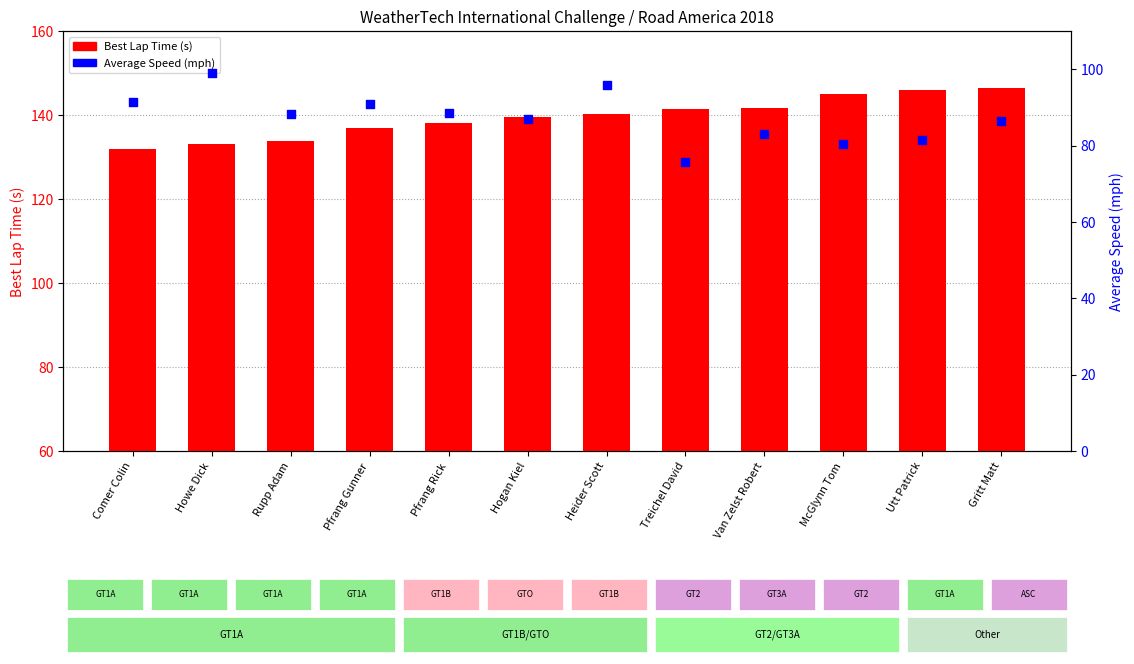

Which series reaches the maximum Y coordinate?

Best Lap Time (s)